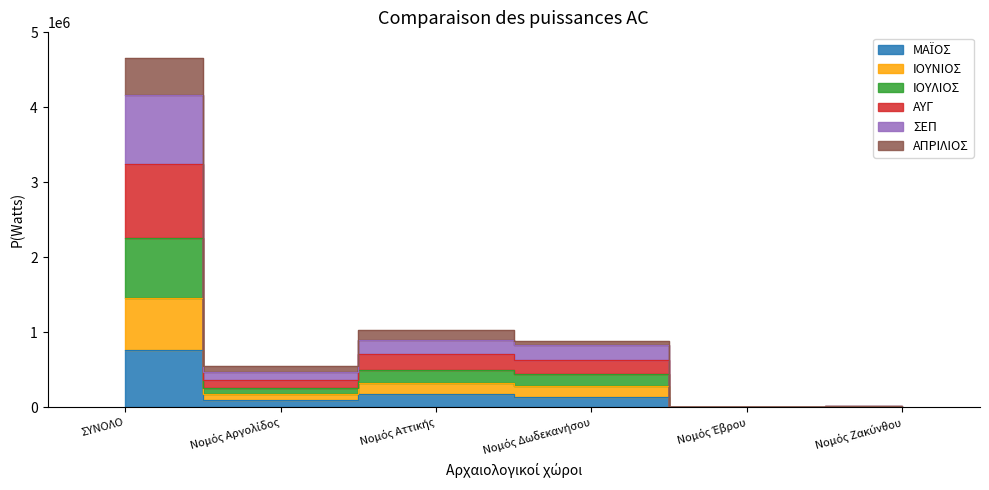

True or false: ΑΠΡΙΛΙΟΣ and ΙΟΥΛΙΟΣ intersect in this chart.

False